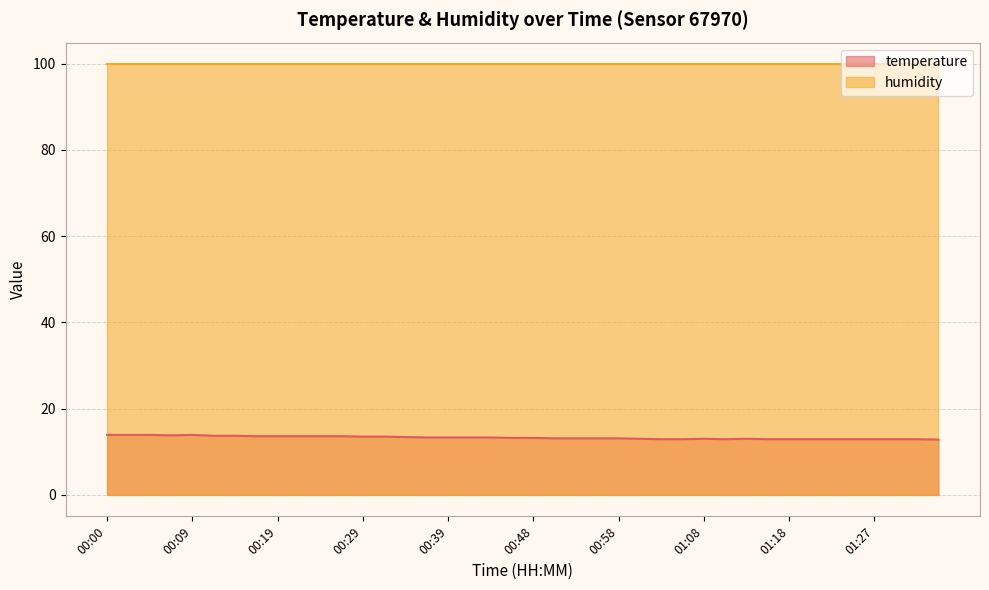

At which category does the data reach its first local peak?

00:09